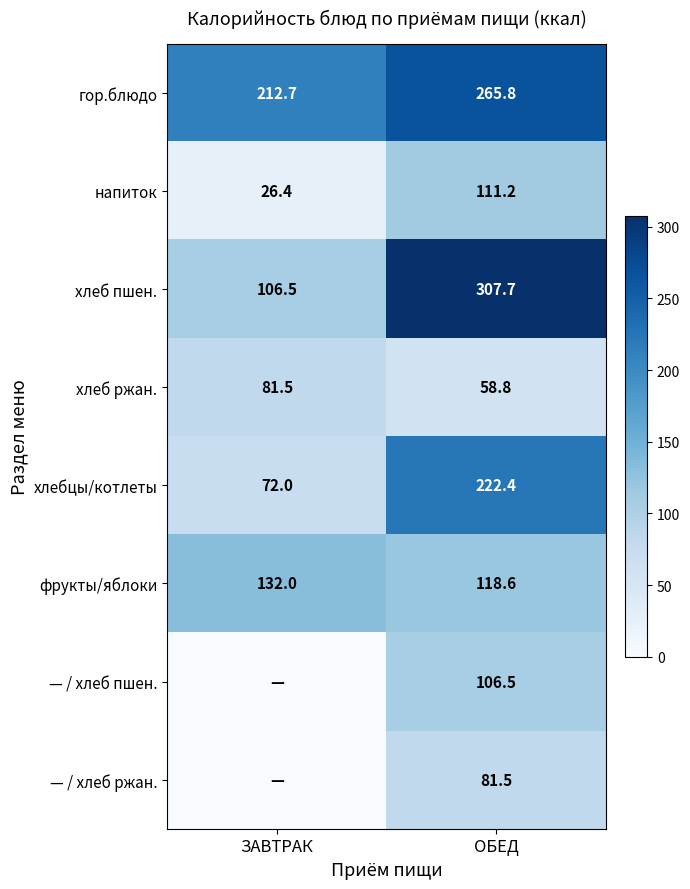

At which label does хлеб ржан. first exceed 81?

ЗАВТРАК